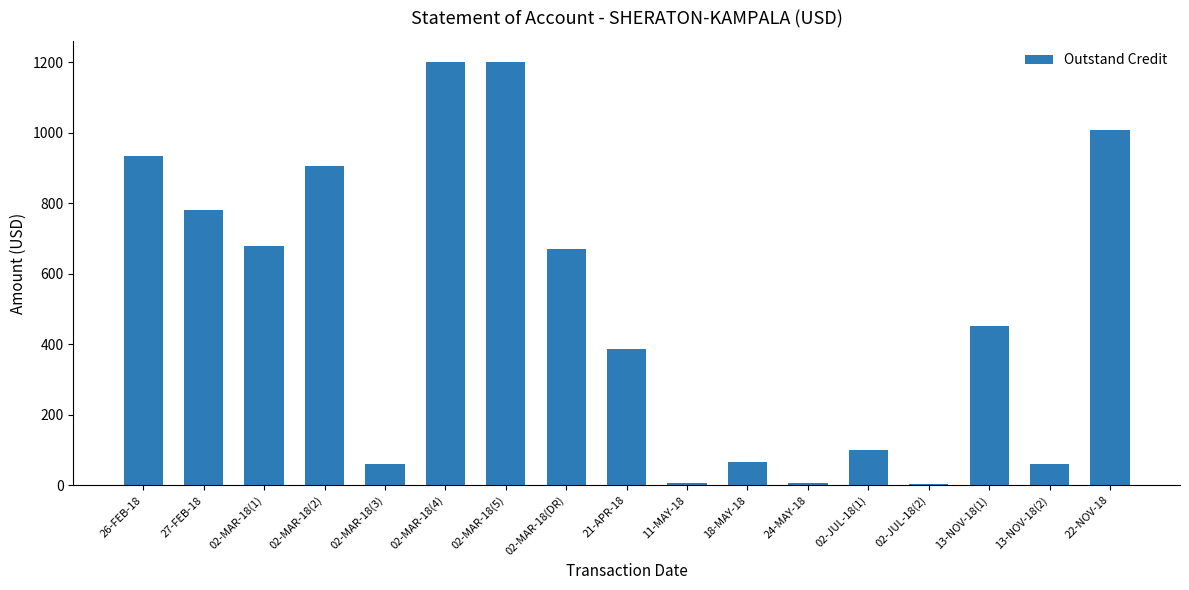

Is it true that the value at 26-FEB-18 is 932.2?

True